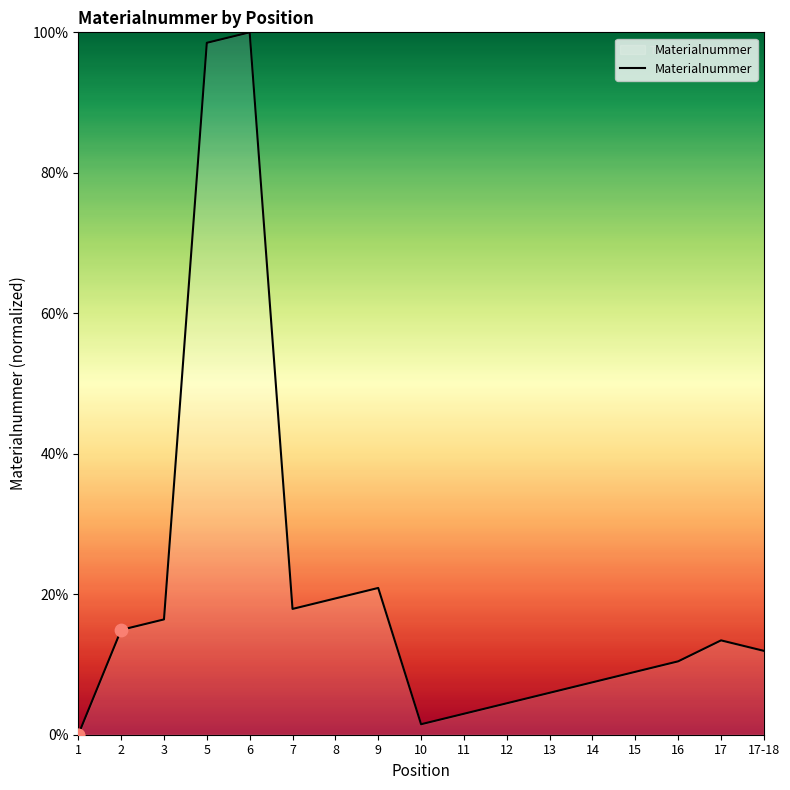

Which has a higher value, 13 or 10?

13